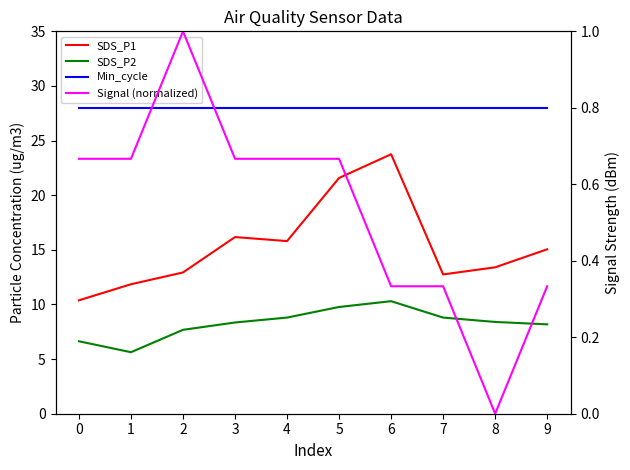

List the labels in order of Min_cycle value, largest first.

0, 1, 2, 3, 4, 5, 6, 7, 8, 9